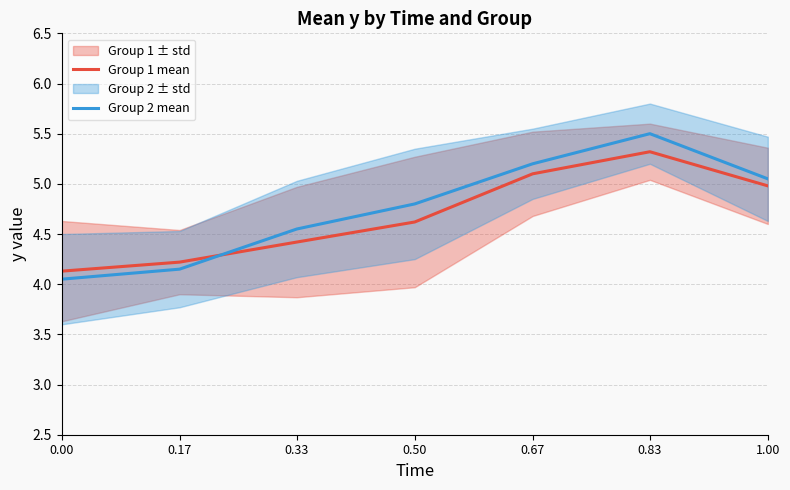

Which series has the largest total across all categories?

Group 2 mean